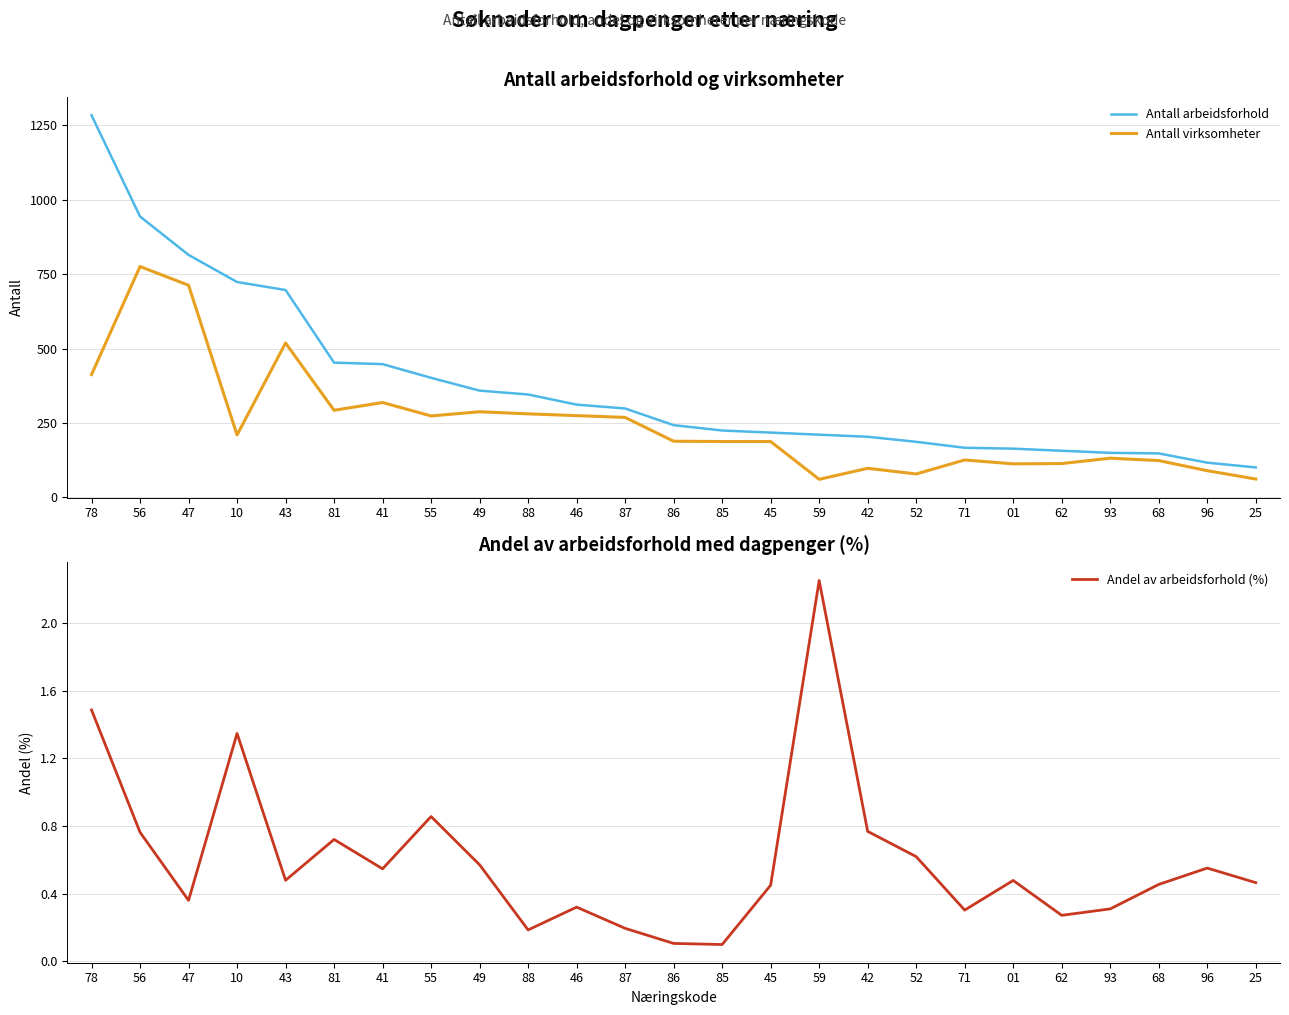

True or false: Antall arbeidsforhold and Andel av arbeidsforhold (%) intersect in this chart.

False